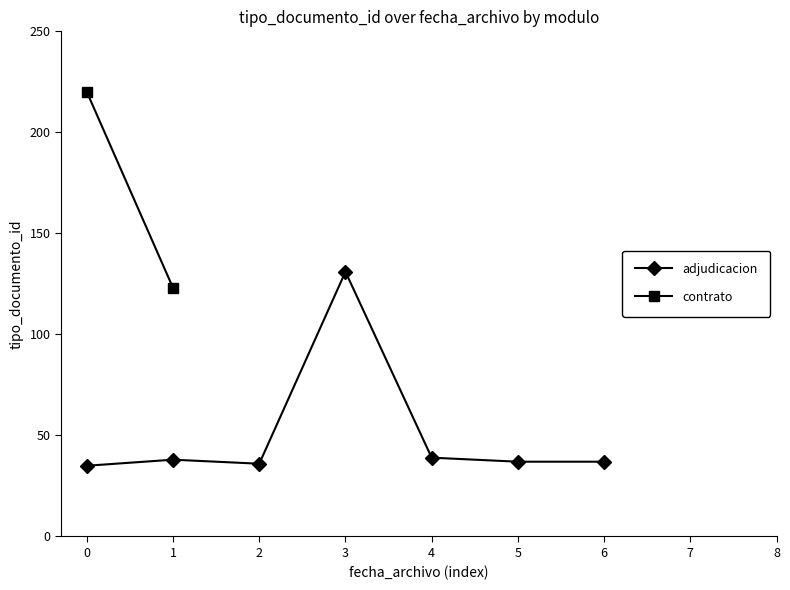

The value of adjudicacion at 4 is 9. True or false?

False